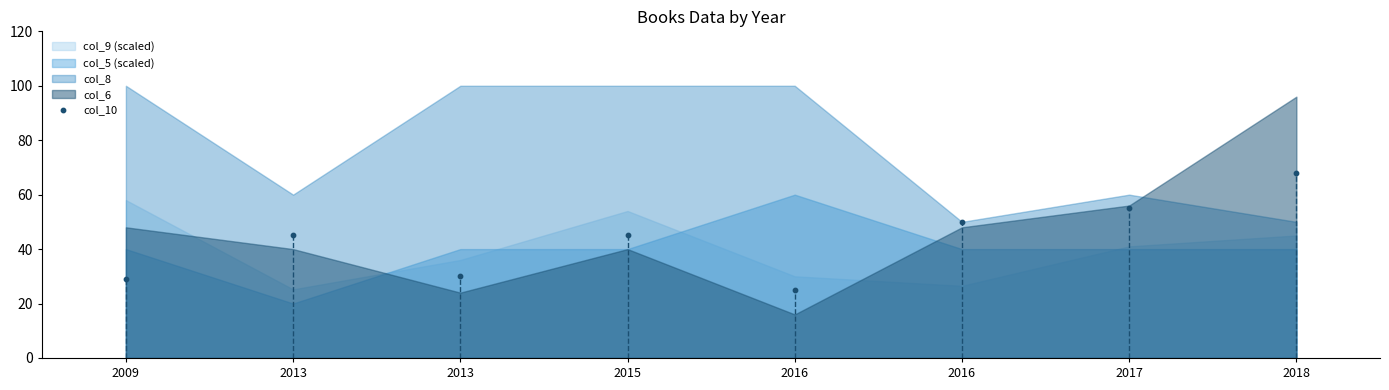

What is the average Y value?

43